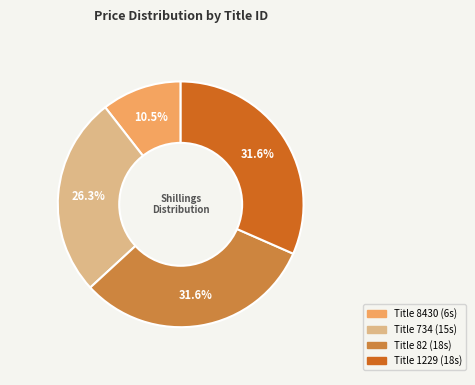

Is there a majority slice in this chart?

No